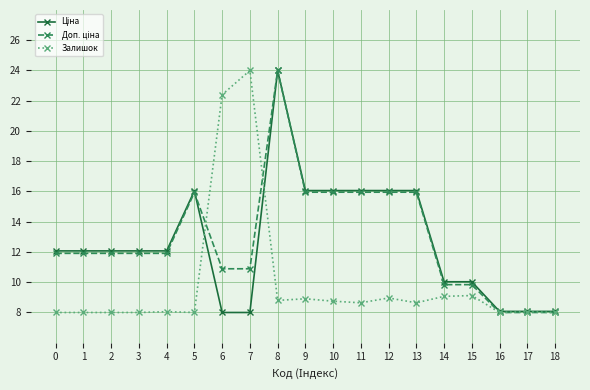

What is the total value across all series at 7?

42.9